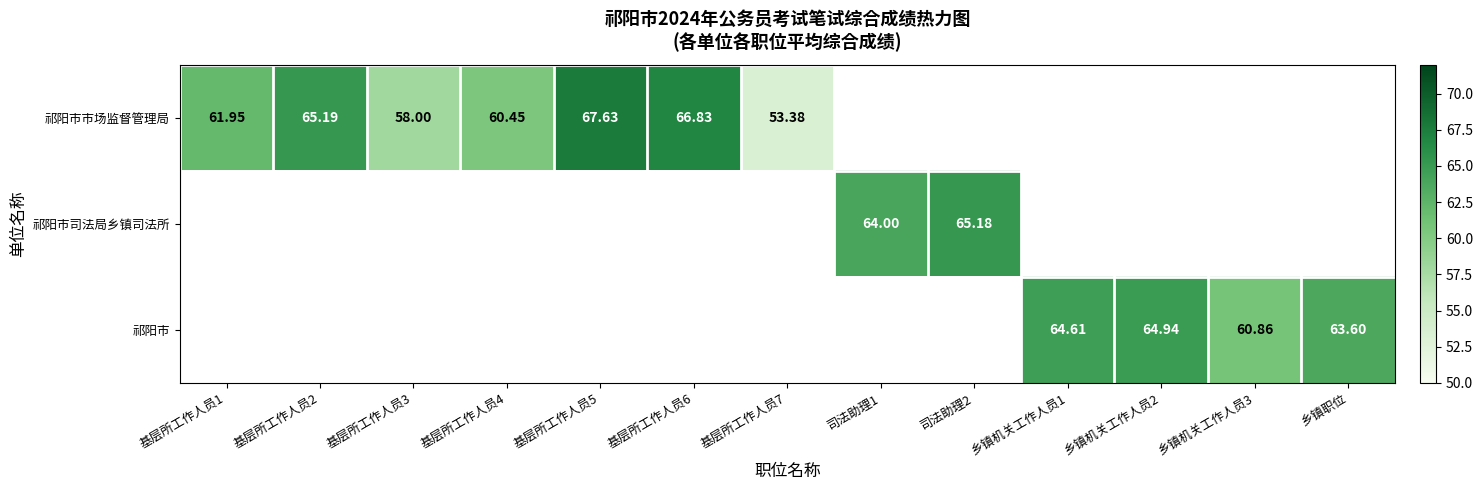

Is the value of 祁阳市 at 乡镇机关工作人员2 greater than the value of 祁阳市市场监督管理局 at 基层所工作人员3?

Yes